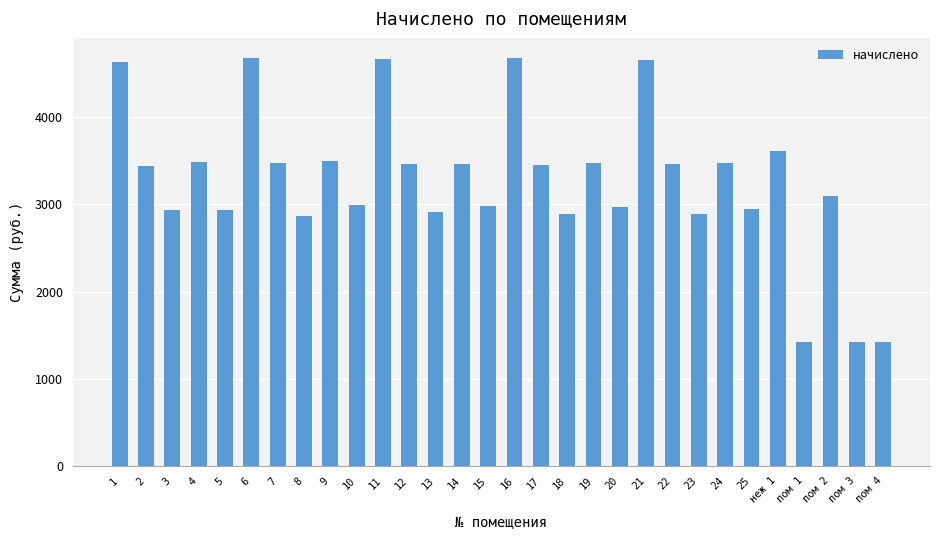

The chart shows a value of 4577.4 at 22. True or false?

False